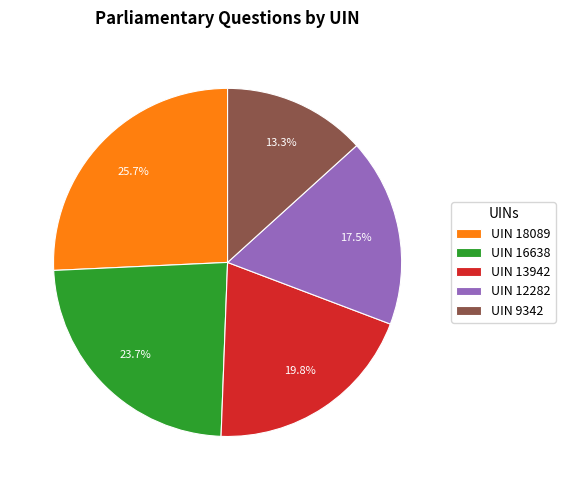

Does UIN 13942 represent more than half of the total?

No